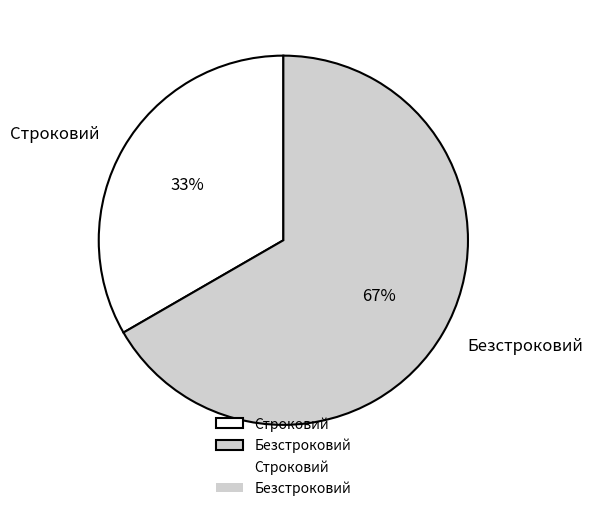

To the nearest percent, what is the average slice percentage?

50%